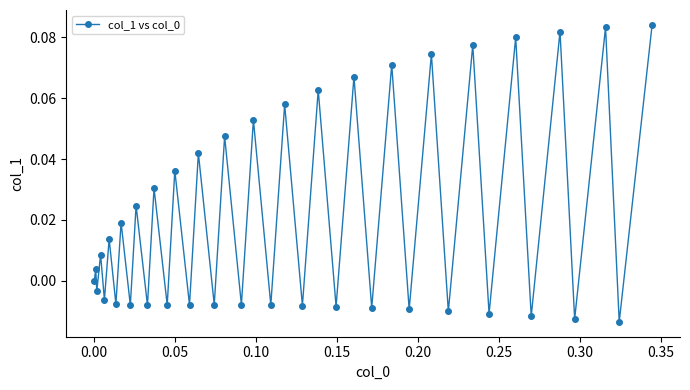

What is the sum of all values?

0.9